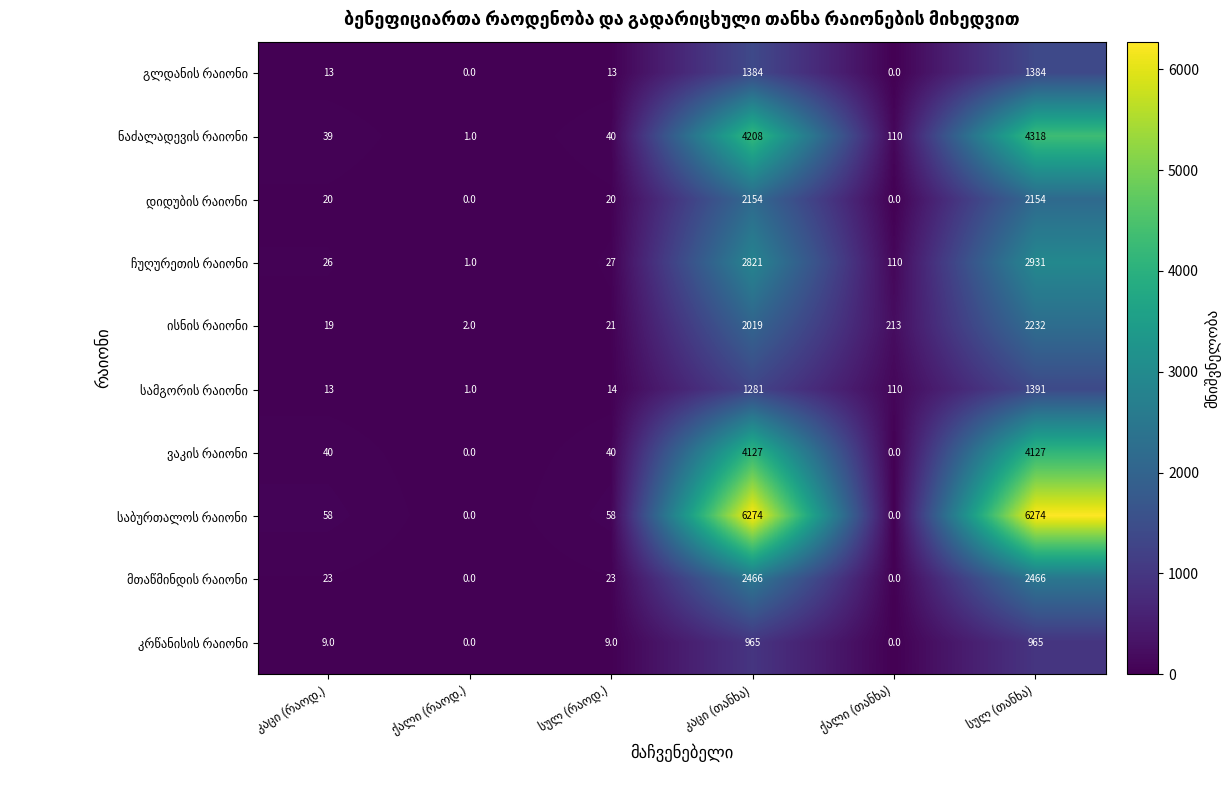

List the series in order of their peak value, lowest first.

კრწანისის რაიონი, გლდანის რაიონი, სამგორის რაიონი, დიდუბის რაიონი, ისნის რაიონი, მთაწმინდის რაიონი, ჩუღურეთის რაიონი, ვაკის რაიონი, ნაძალადევის რაიონი, საბურთალოს რაიონი